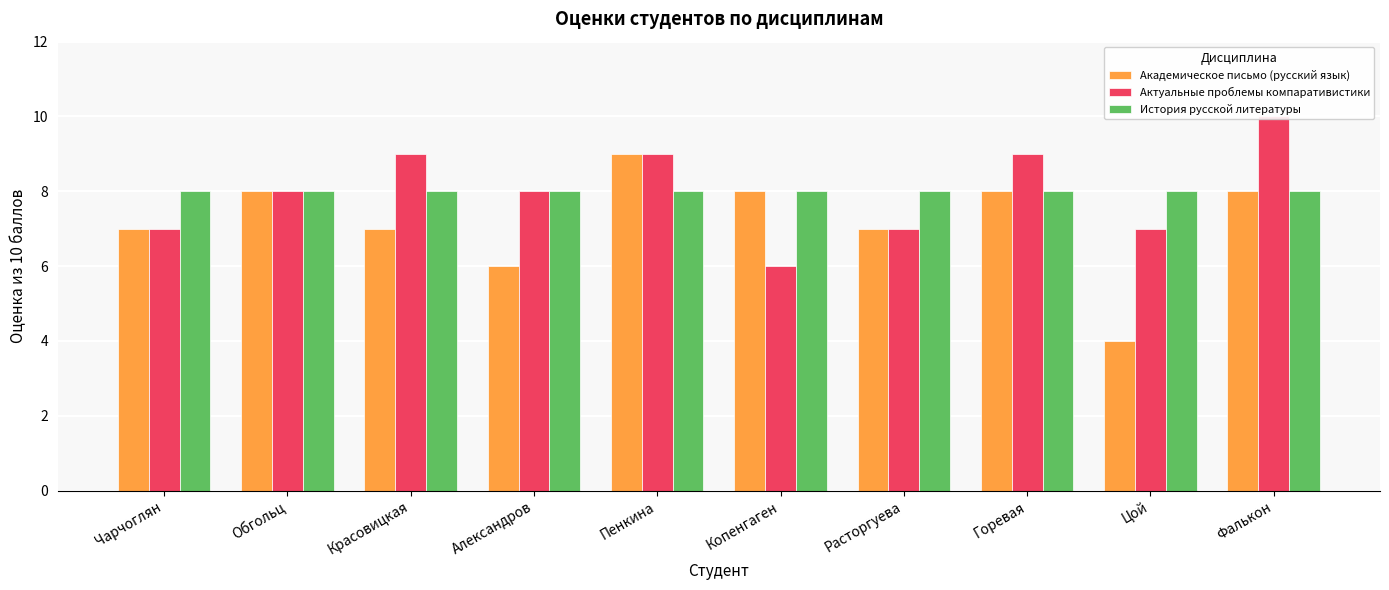

Does the chart contain any negative values?

No